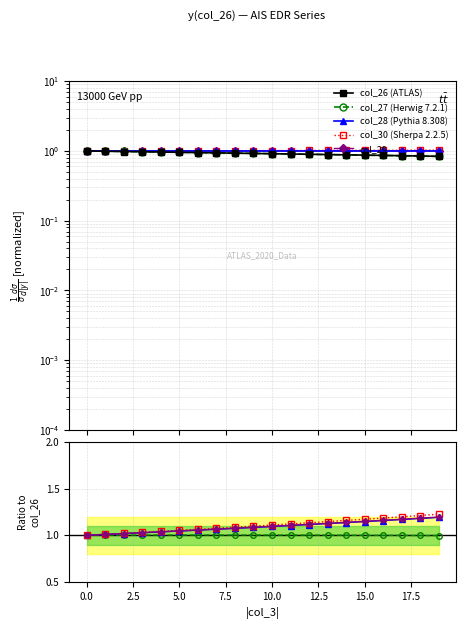

True or false: col_27 has a value of 1.5 at 9.

False